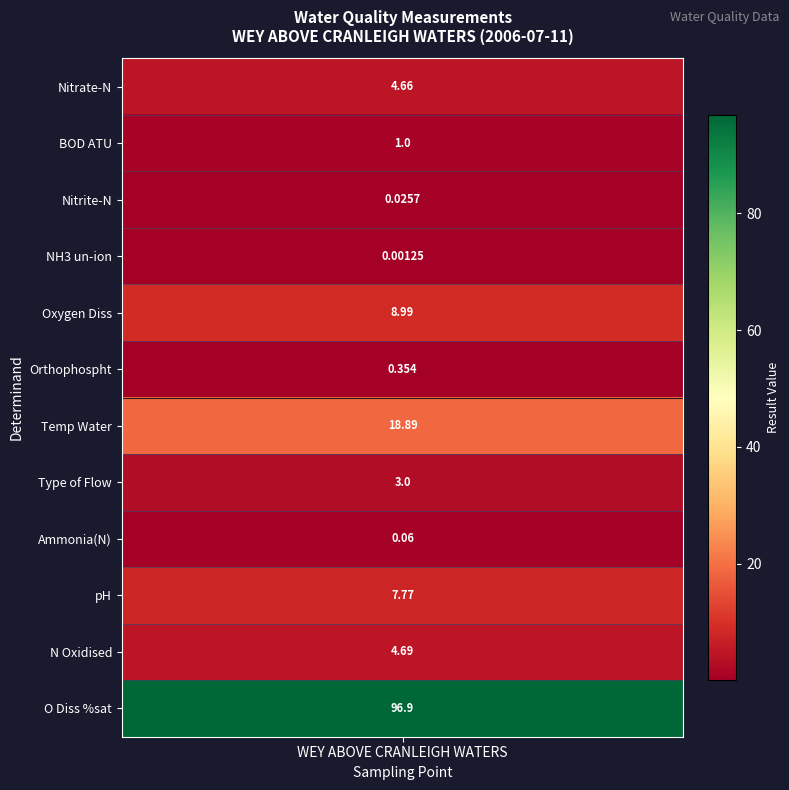

What is the difference between the second highest and minimum values in the Nitrate-N series?

18.9